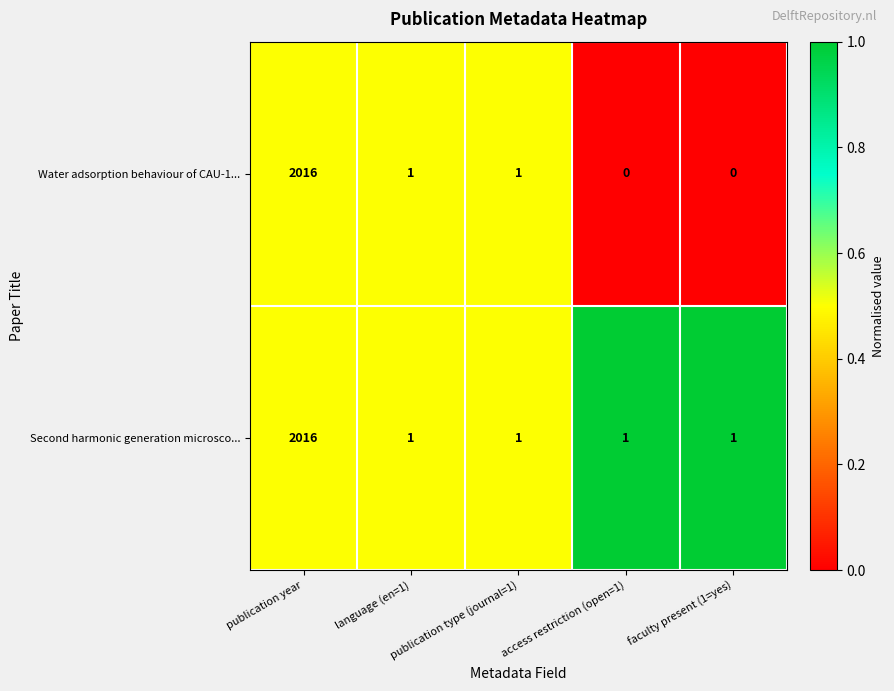

At which label does Water adsorption behaviour of CAU-1... first exceed 1?

publication year